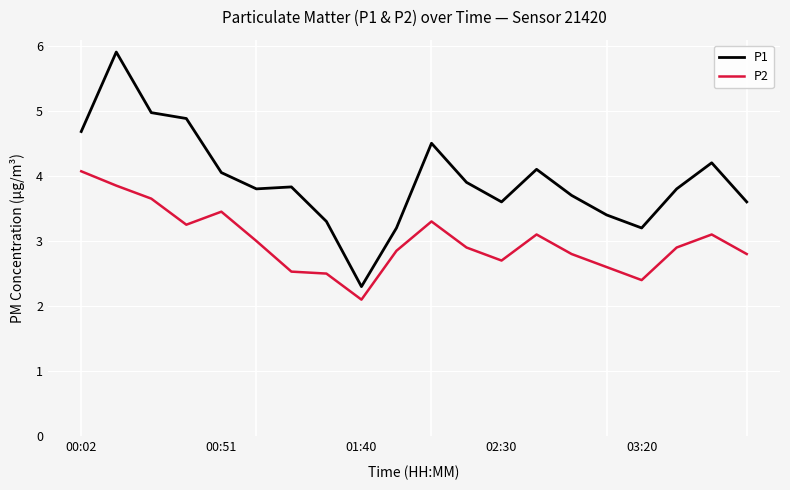

What is the smallest value displayed?

2.1